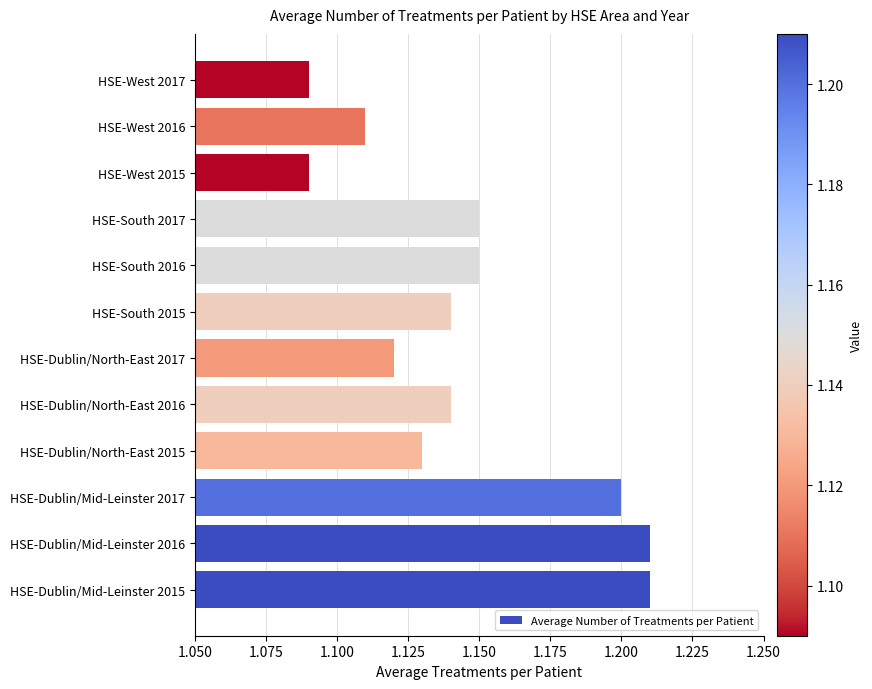

True or false: the data shows 0.3 at HSE-West 2017.

False